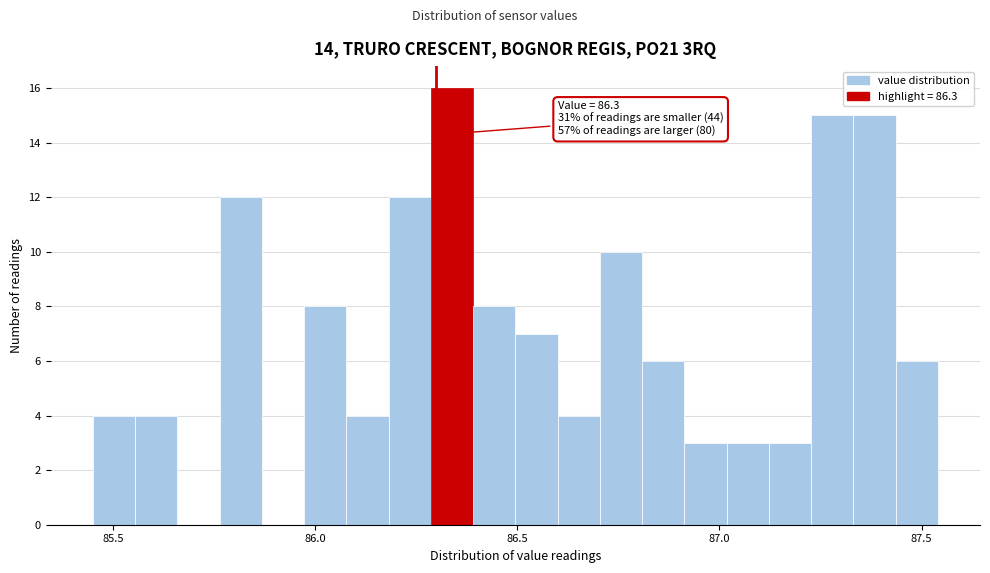

Around what value on the x-axis is the tallest bar? Give the approximate position of its centre, as read against the axis.

86.35